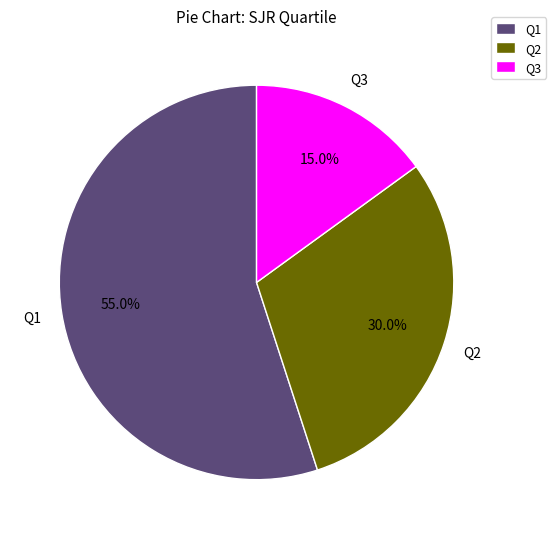

What is the smallest slice in the pie chart?

Q3